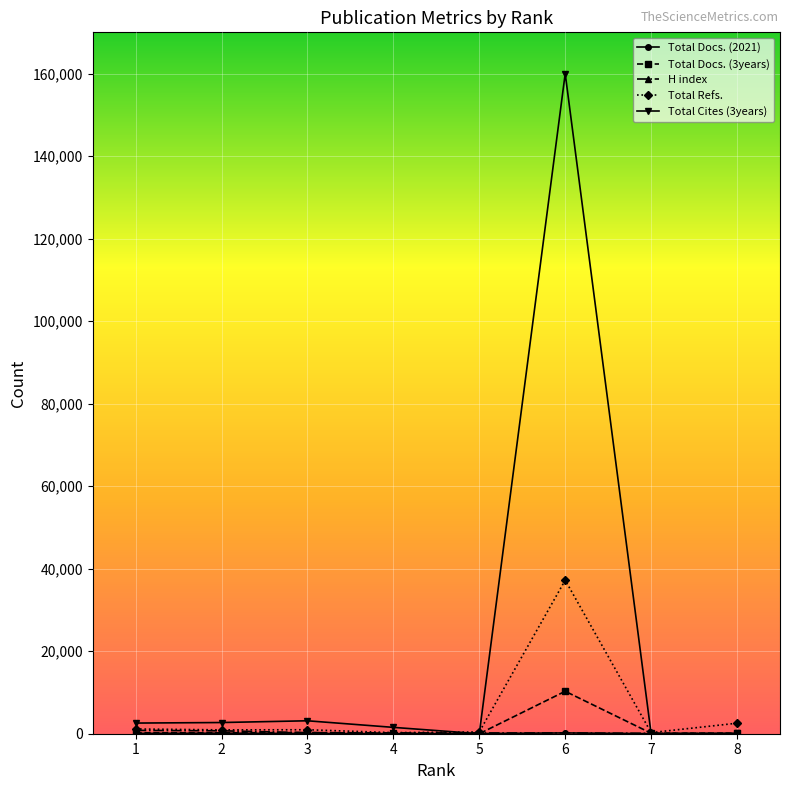

At which category is the sum across all series the highest?

6